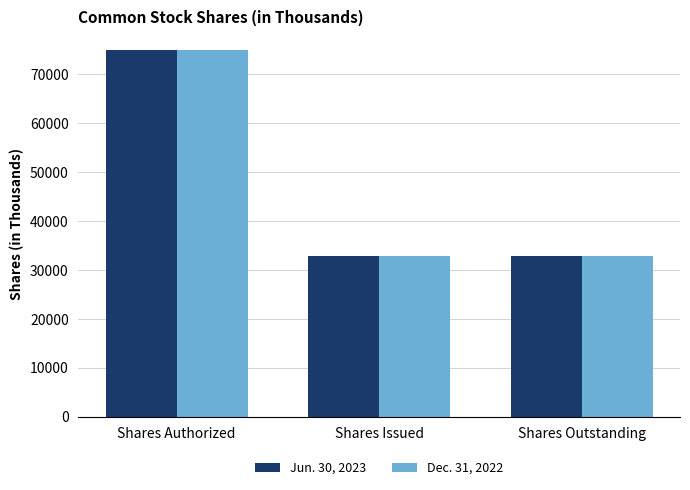

At which label does Dec. 31, 2022 reach its peak?

Shares Authorized